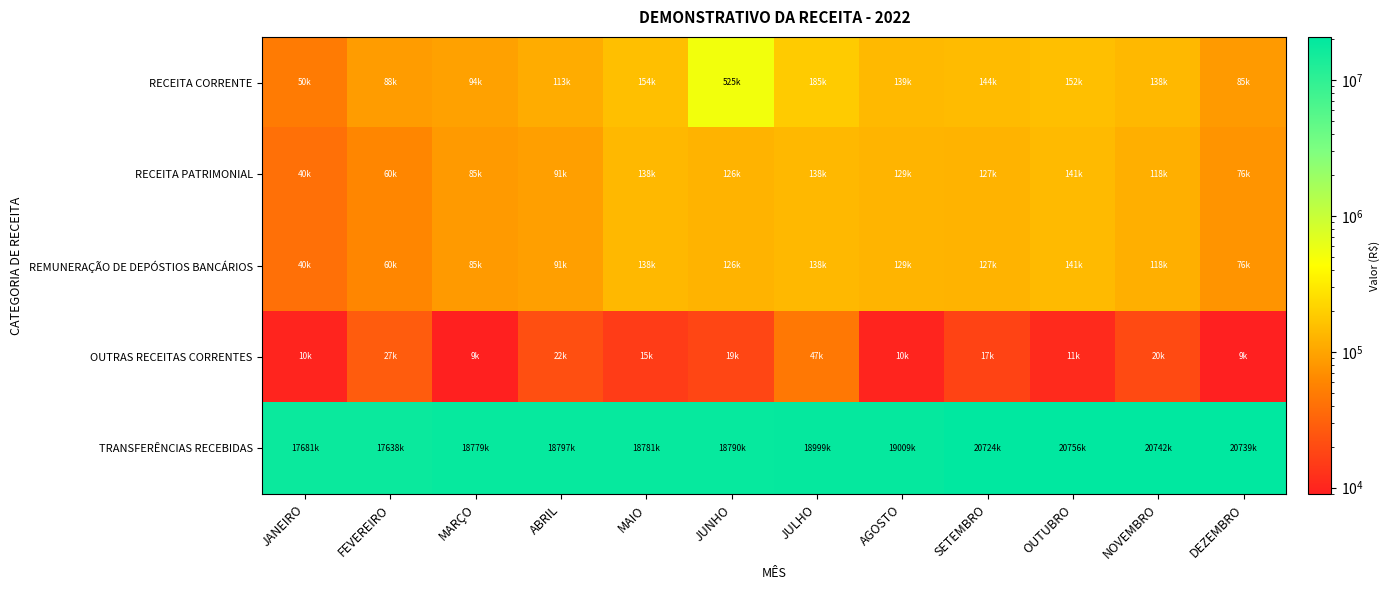

What is the total value across all series at NOVEMBRO?

21137177.3